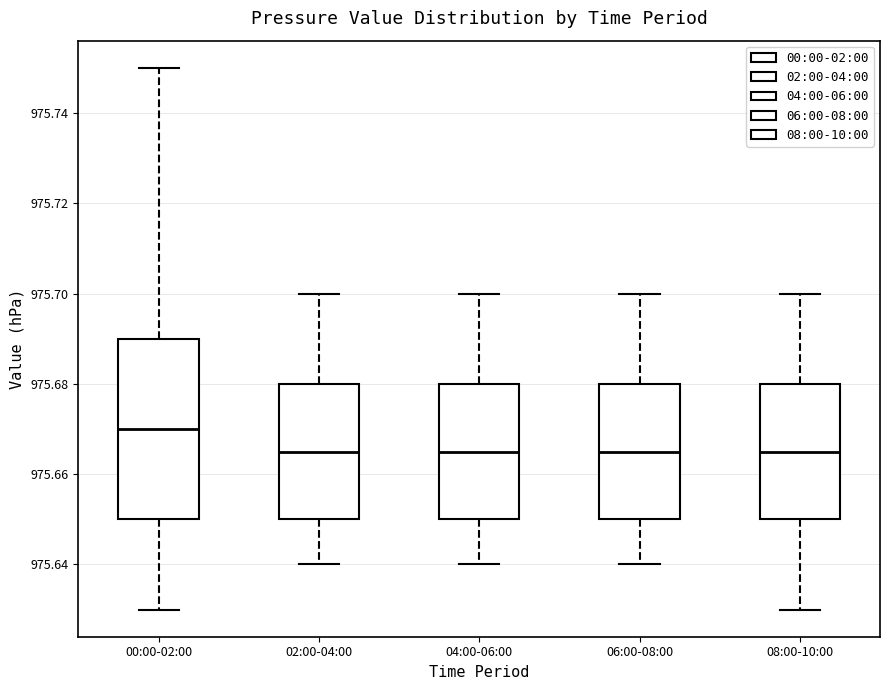

Reading left to right, read every box against the y-axis: the position of its median line, the range the box covers, and the ends of its whiskers. The values are not printed on the chart, so give them approximately, as read against the axis.

00:00-02:00: median 975.670, box 975.650 to 975.690, whiskers 975.630 to 975.750
02:00-04:00: median 975.666, box 975.650 to 975.680, whiskers 975.640 to 975.700
04:00-06:00: median 975.666, box 975.650 to 975.680, whiskers 975.640 to 975.700
06:00-08:00: median 975.666, box 975.650 to 975.680, whiskers 975.640 to 975.700
08:00-10:00: median 975.666, box 975.650 to 975.680, whiskers 975.630 to 975.700